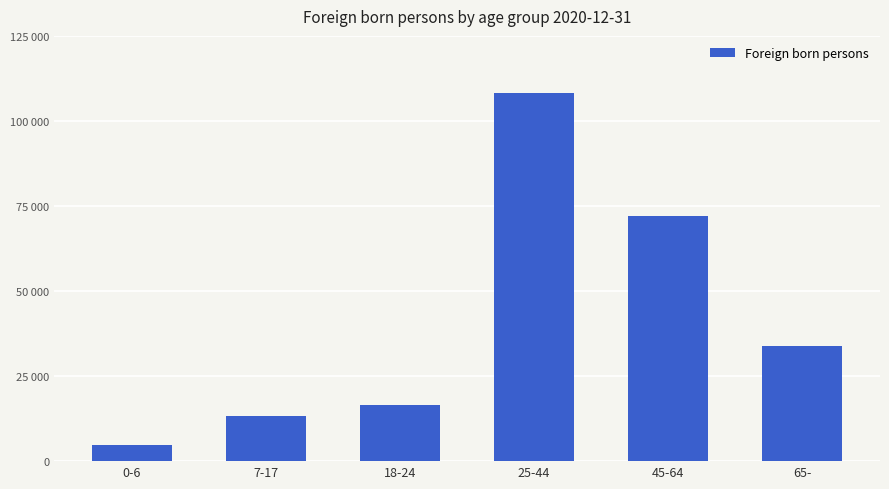

Which label corresponds to the largest value in the chart?

25-44